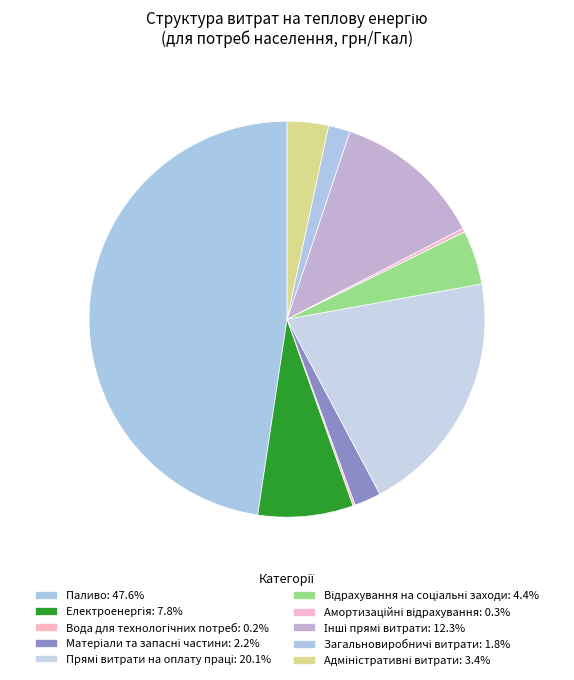

Which slice is the largest?

Паливо